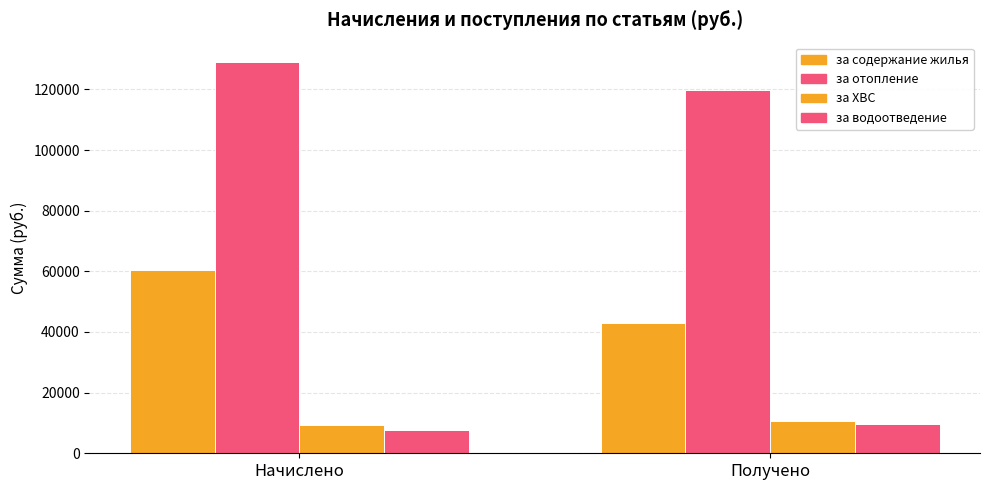

How many values in the за водоотведение series exceed 9512?

1